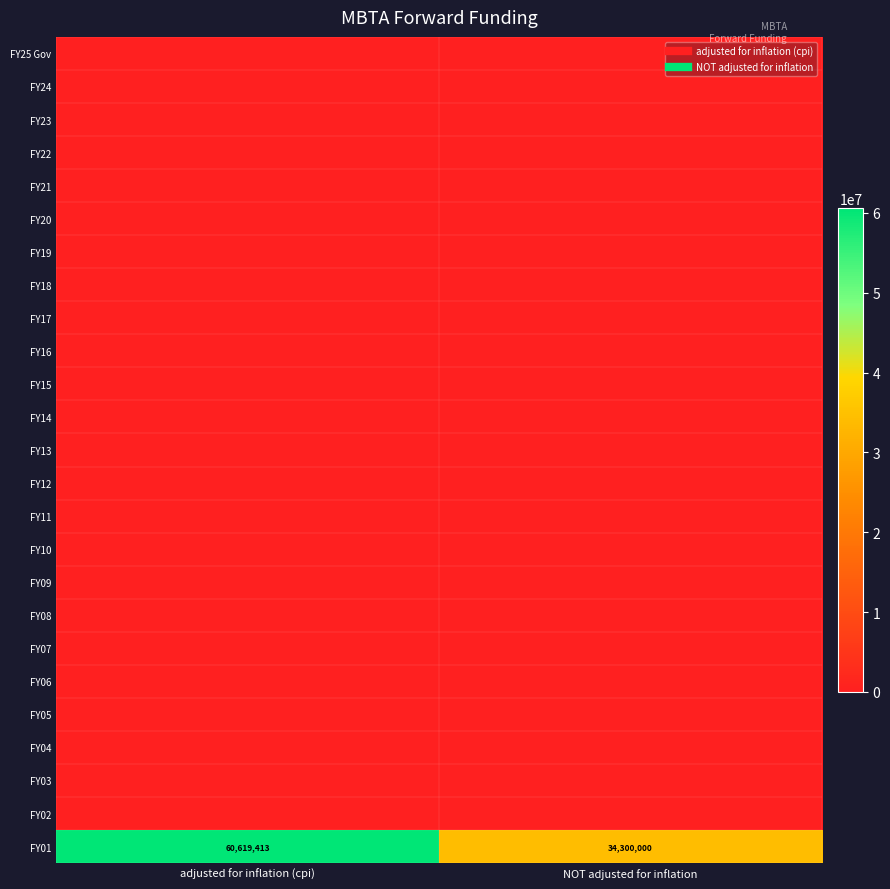

At which category is the sum across all series the highest?

adjusted for inflation (cpi)